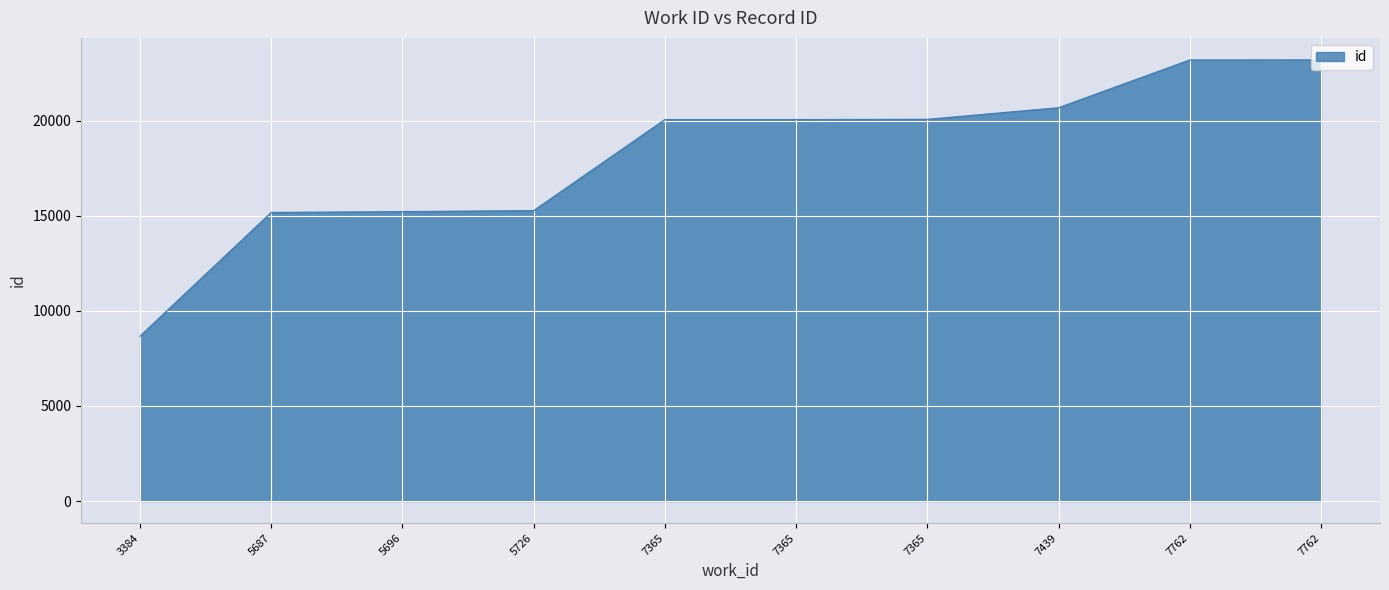

How many lines are shown in the chart?

1